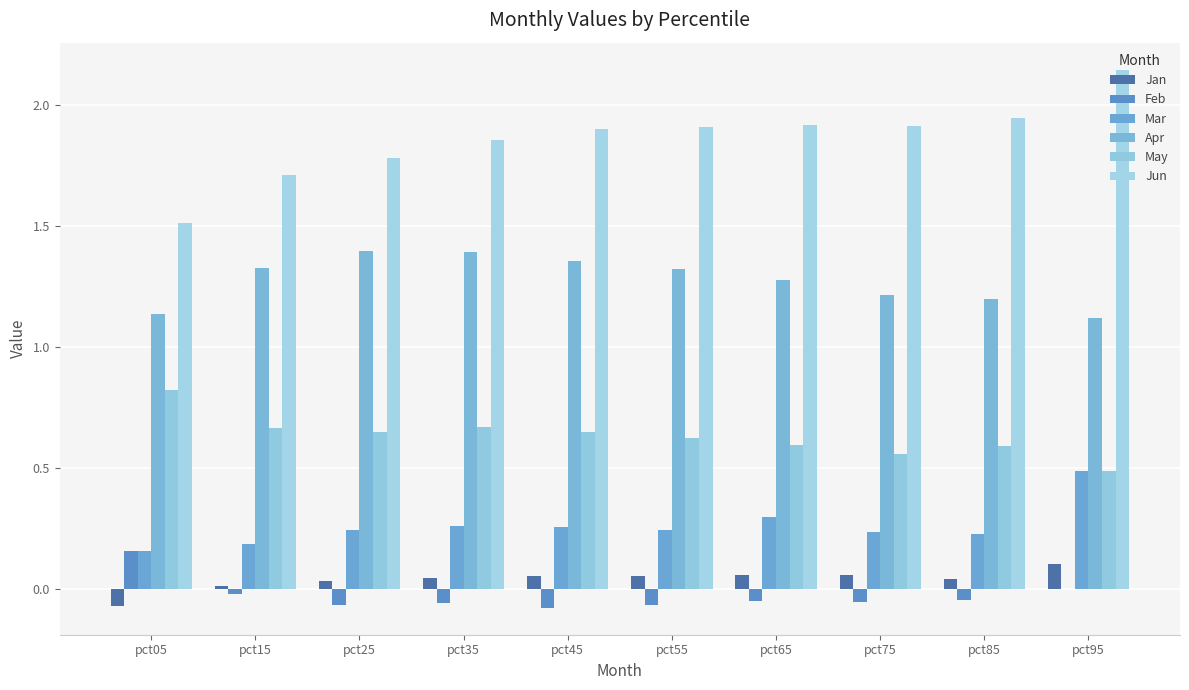

What is the greatest value displayed?

2.1